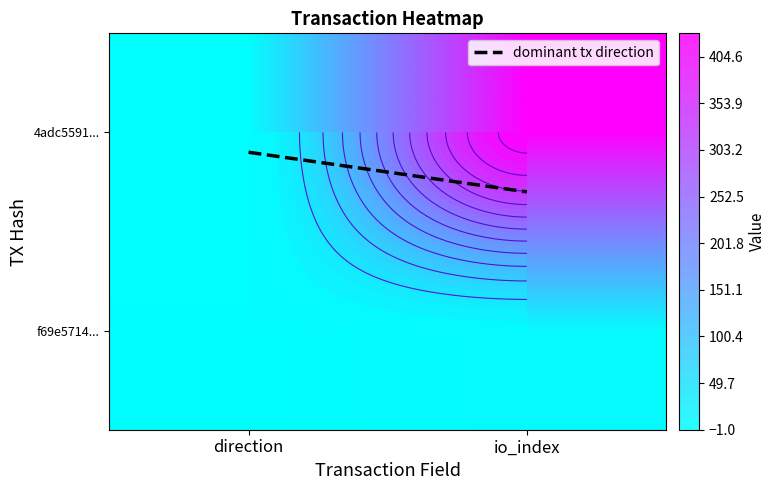

Read the 4adc5591... value at direction.

-1.0